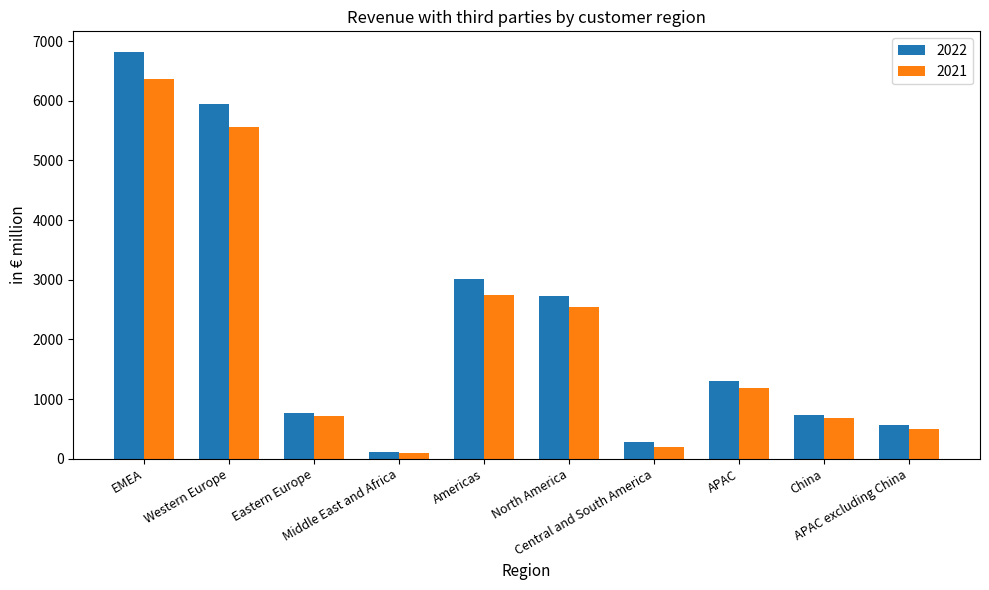

What is the total value across all series at Central and South America?

485.3